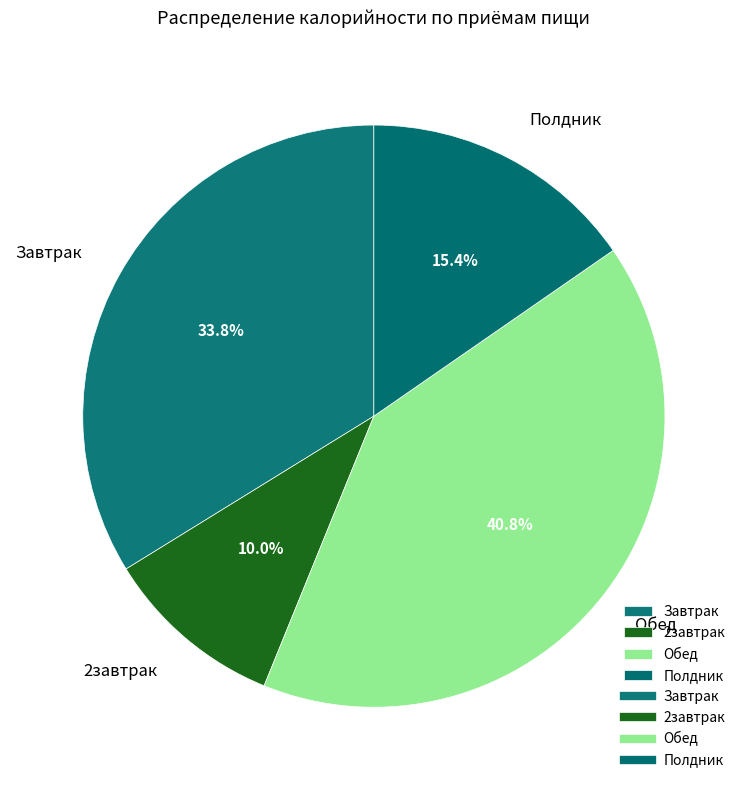

Is Обед the majority of the pie?

No